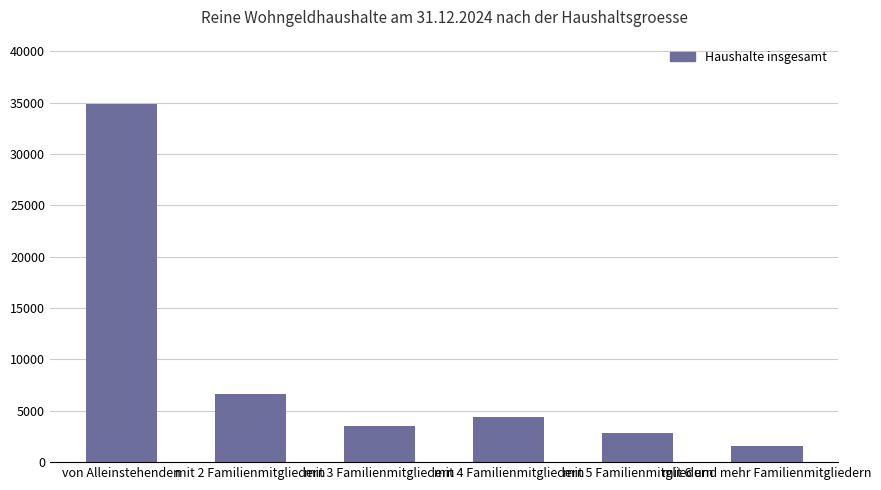

How many bars are there in total?

6